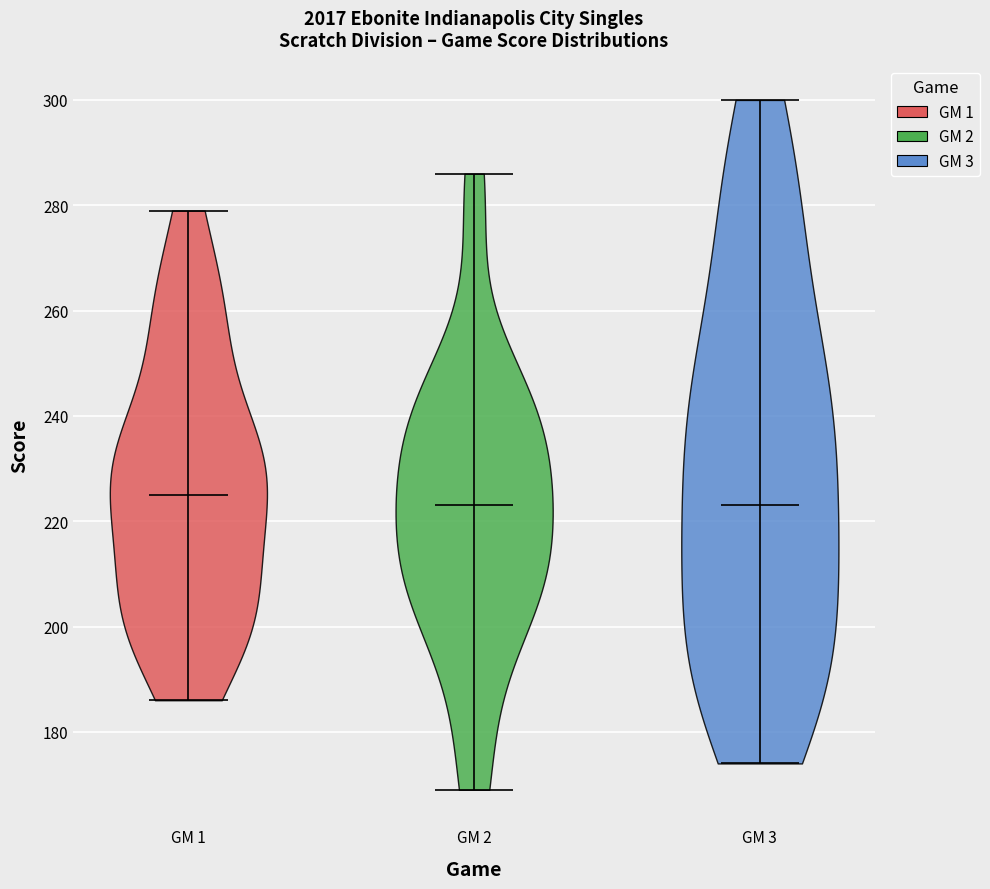

What is the highest point the violin for GM 3 reaches on the y-axis? The values are not printed on the chart, so give them approximately, as read against the axis.

300